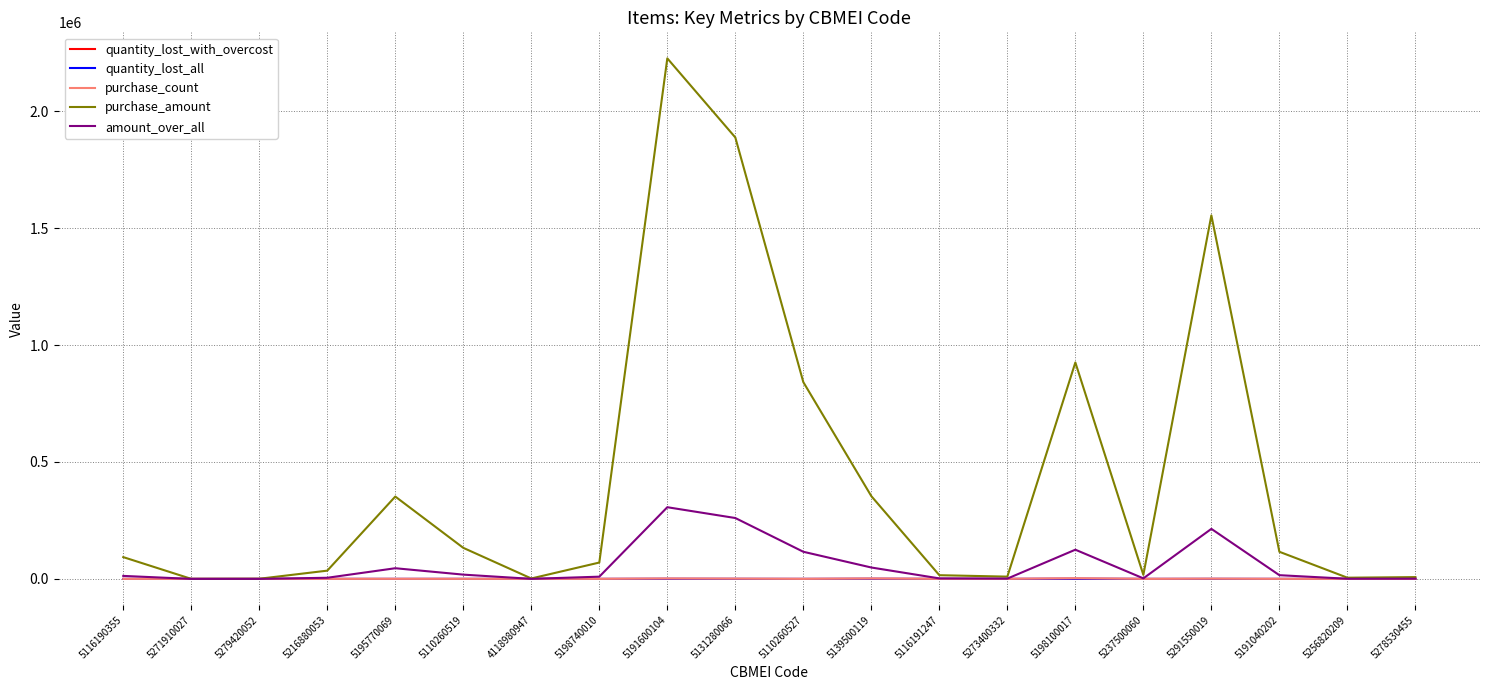

The amount_over_all series shows 1288.6 at 5273400332. True or false?

True